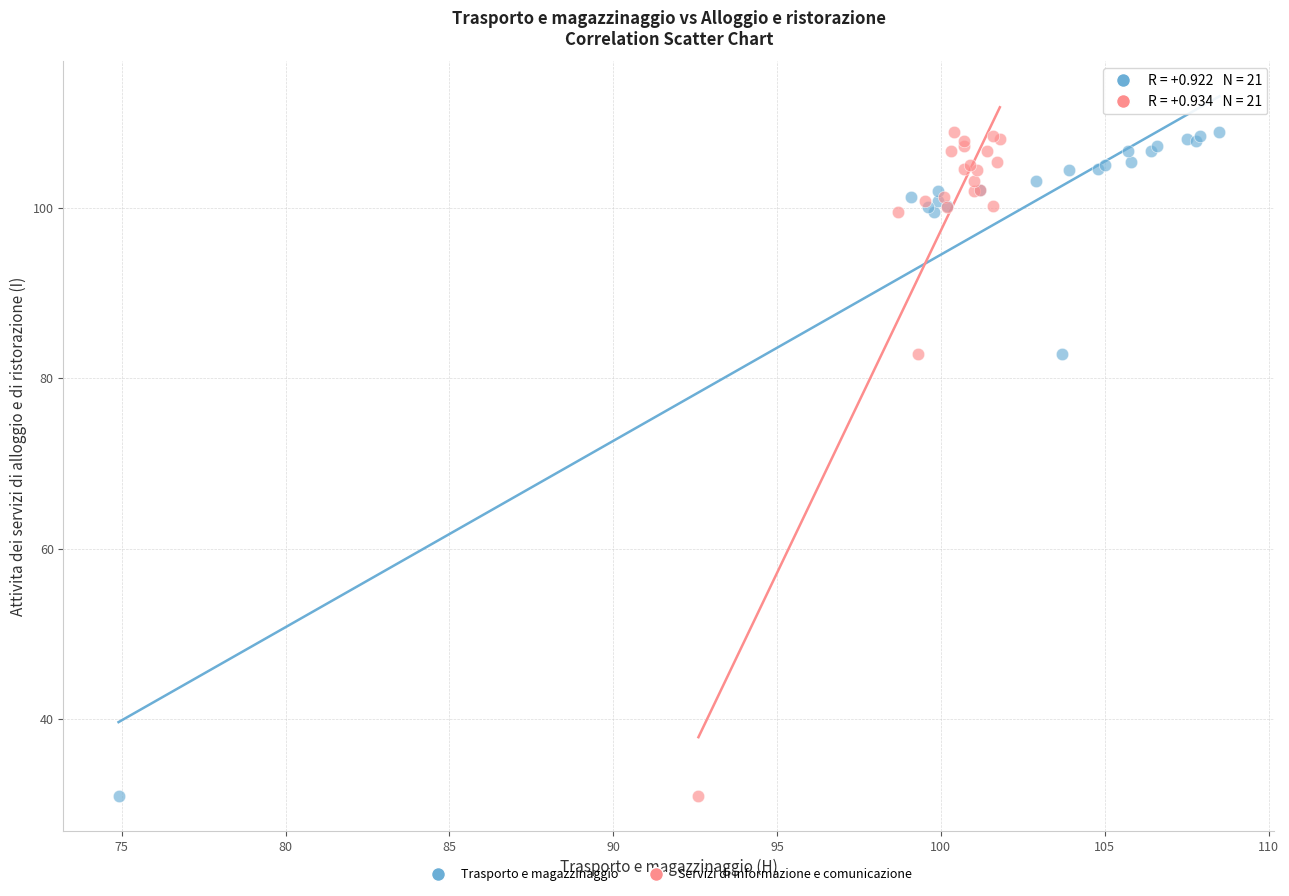

What are all the series names shown in the legend?

Trasporto e magazzinaggio, Servizi di informazione e comunicazione